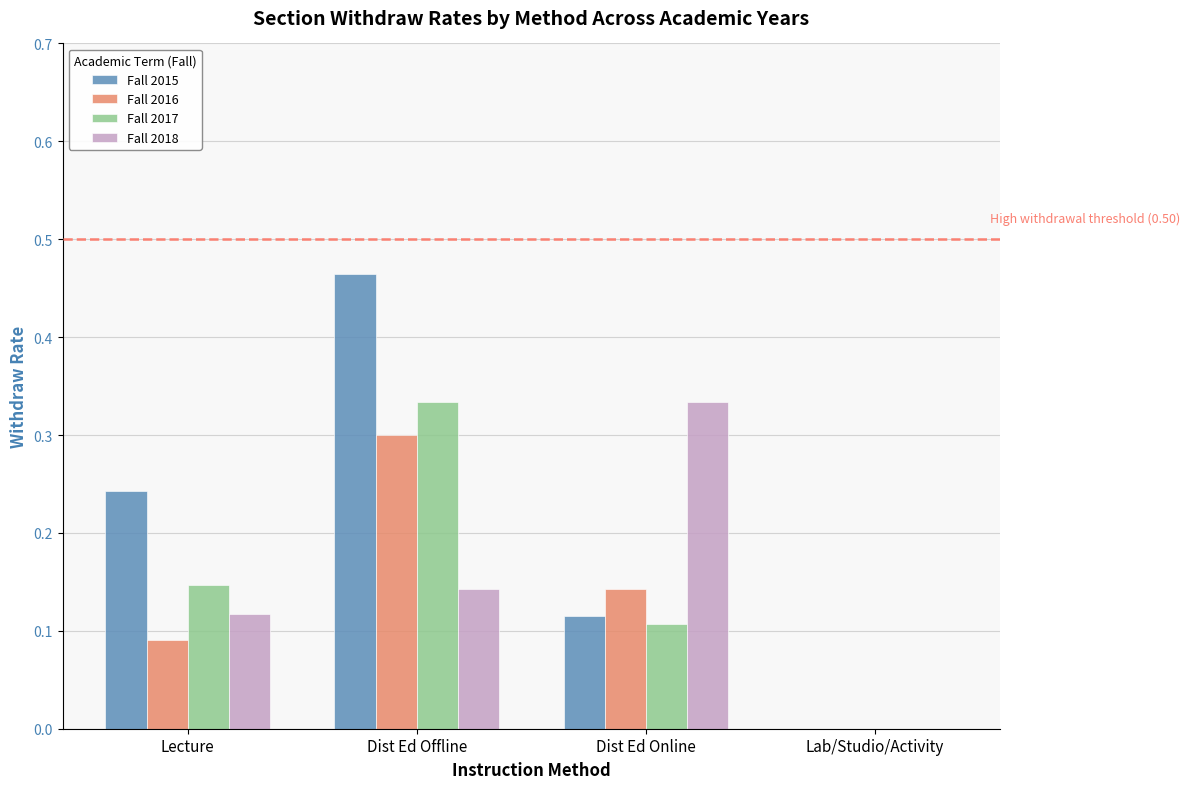

Which series has the largest total across all categories?

Fall 2015